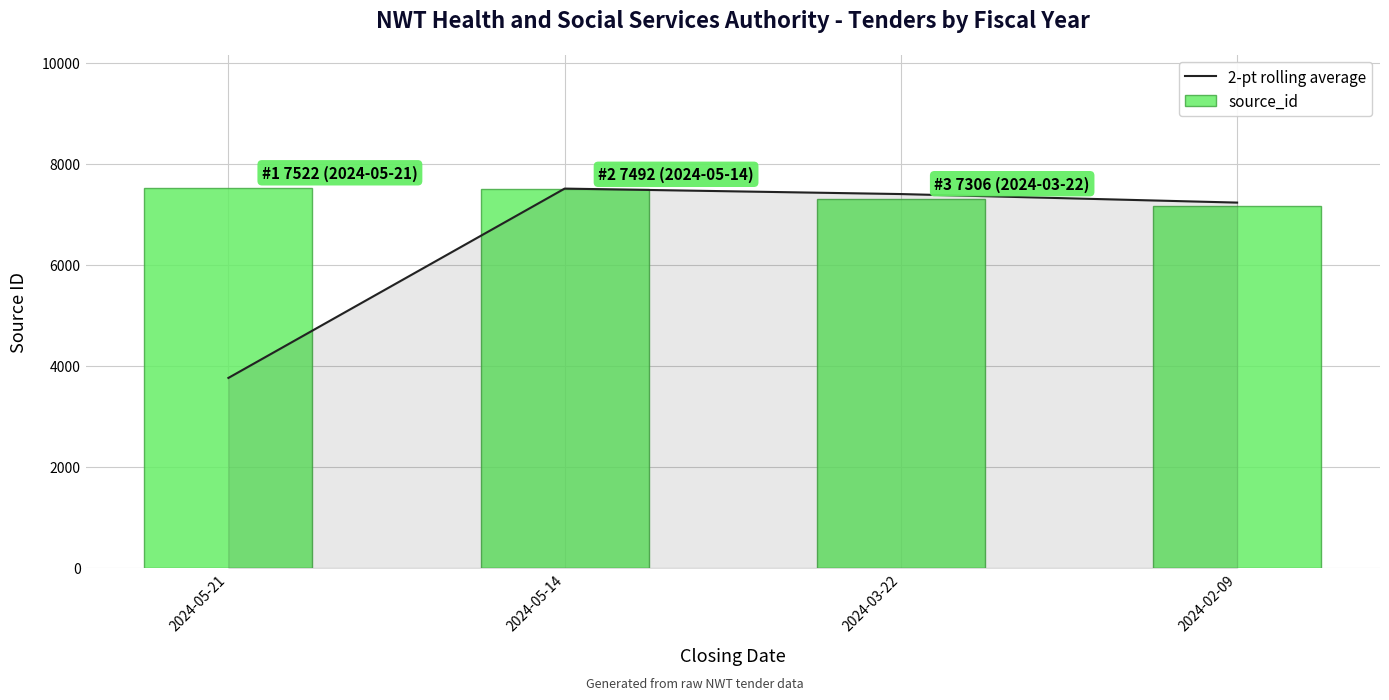

The source_id series shows 7522 at 2024-05-21. True or false?

True